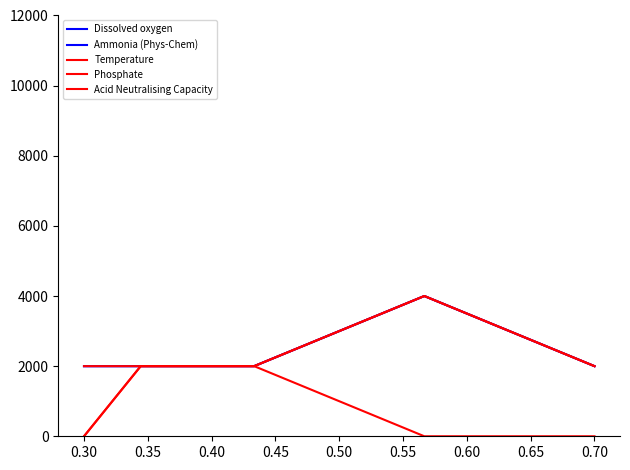

What is the value of the Dissolved oxygen point at the 5th from the left?

4000